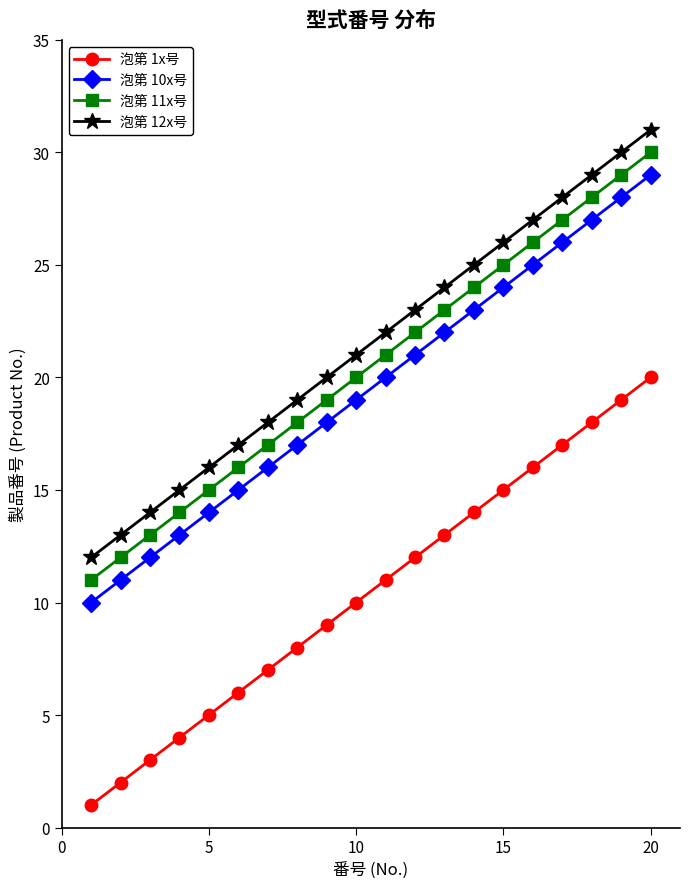

True or false: 泡第 10x号 and 泡第 12x号 intersect in this chart.

False